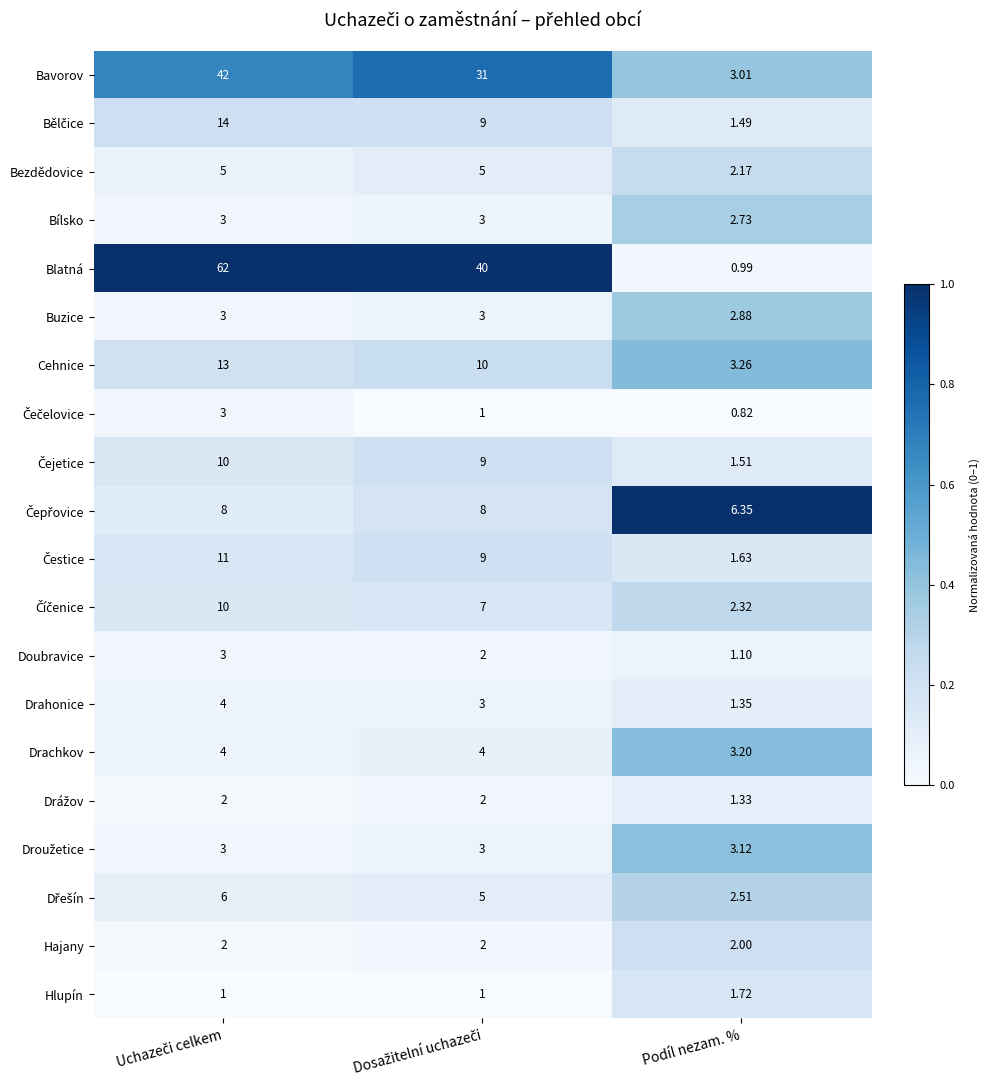

Which series has the largest total across all categories?

Blatná